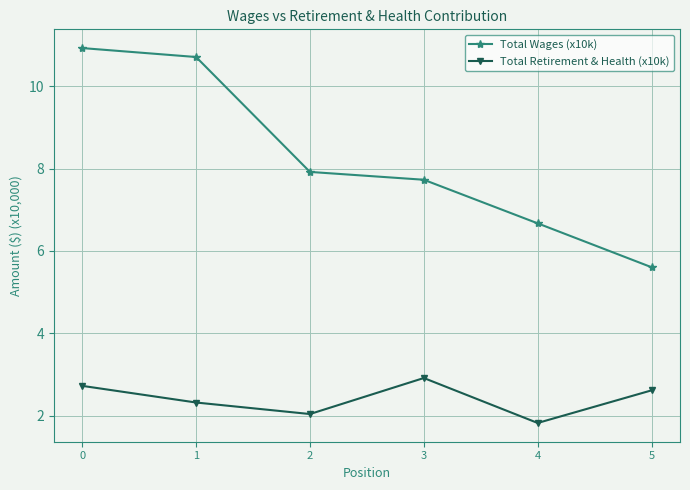

True or false: Total Wages (x10k) and Total Retirement & Health (x10k) intersect in this chart.

False